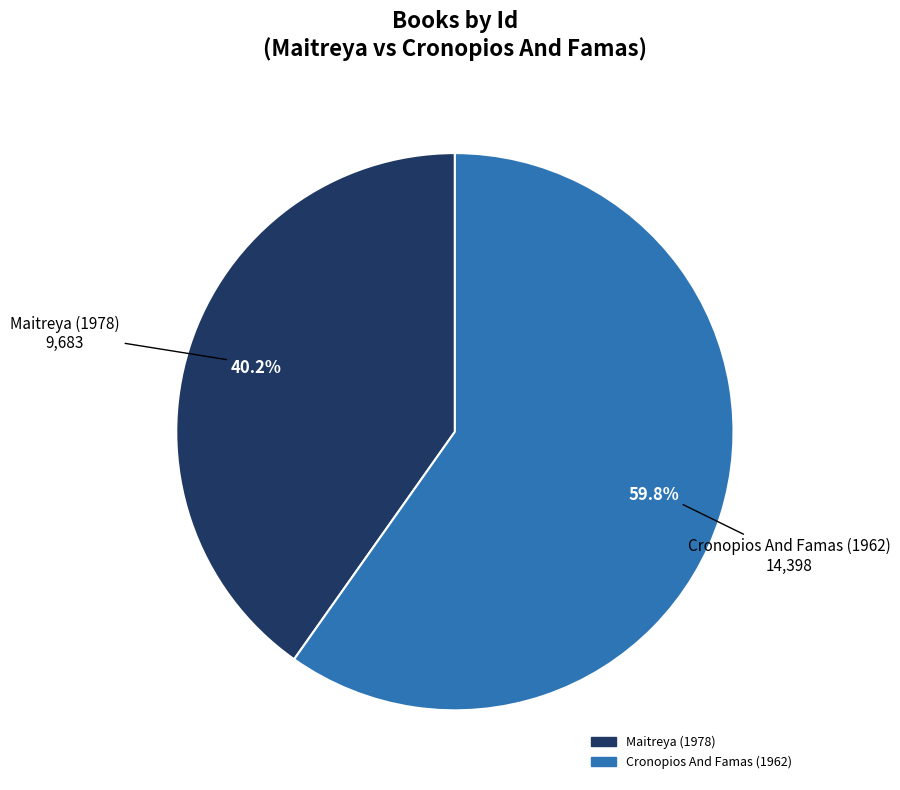

How many slices are in this pie chart?

2